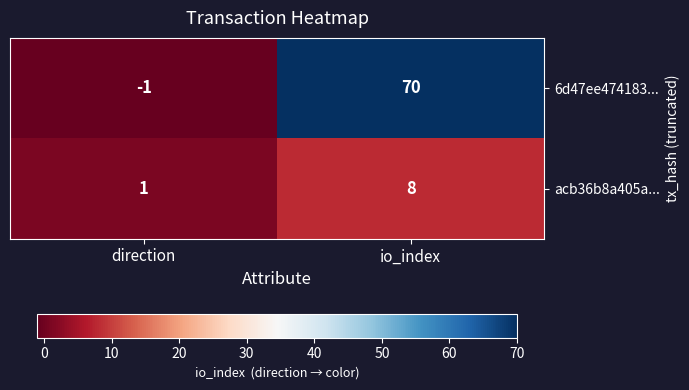

What is the sum of all 6d47ee474183... values?

69